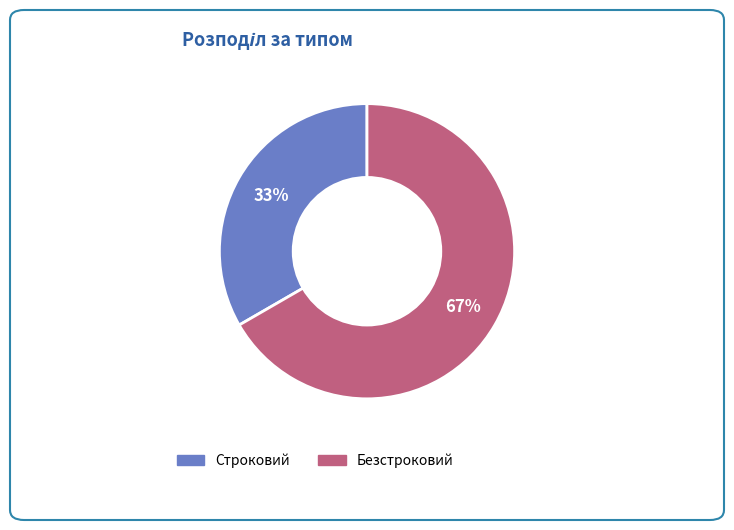

To the nearest percent, what is the combined percentage of Строковий and Безстроковий?

100%